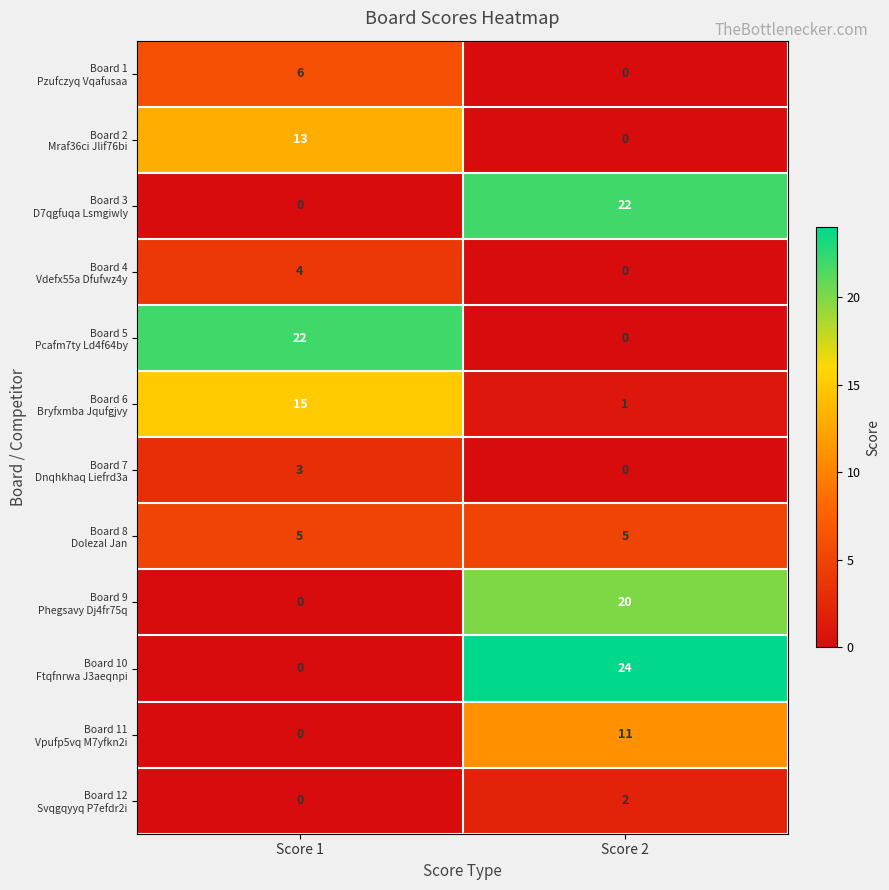

At which category is the sum across all series the highest?

Score 2